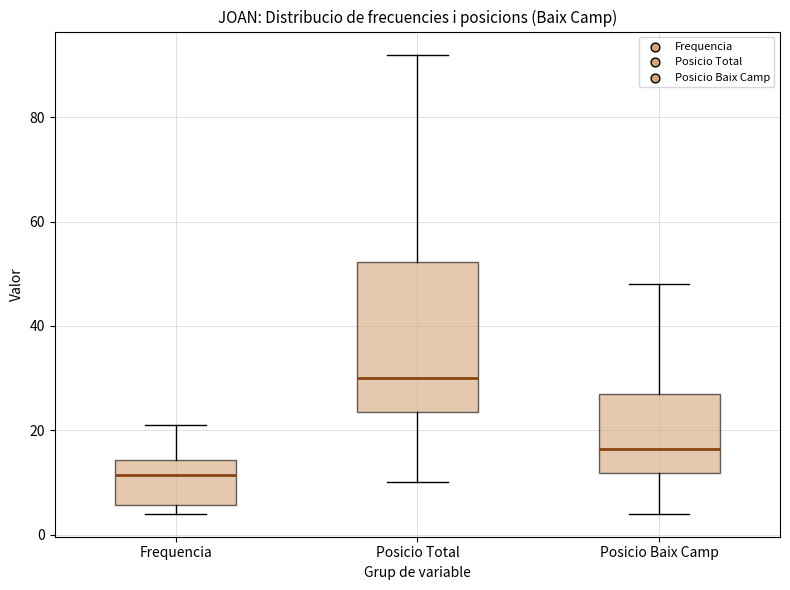

Which box's median line is the highest?

Posicio Total